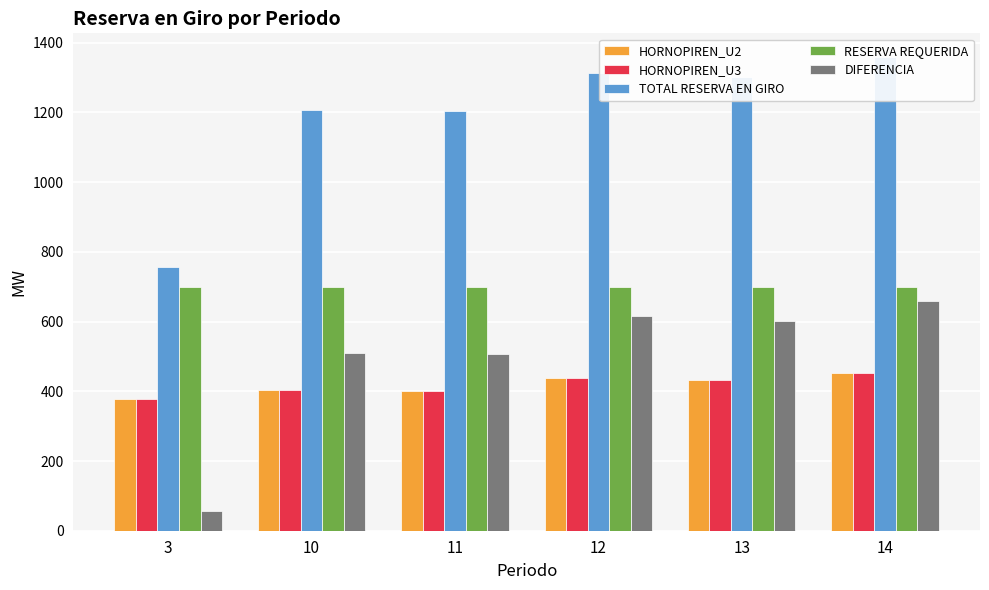

At which label is RESERVA REQUERIDA closest to 699?

10